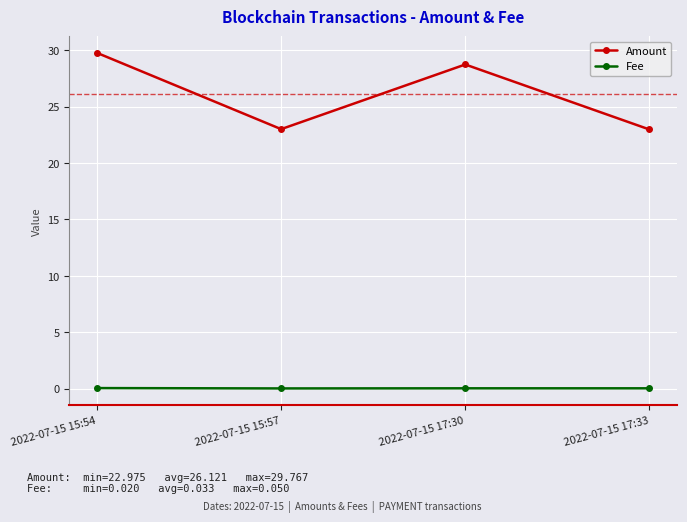

At which category does Amount reach its first local valley?

2022-07-15 15:57